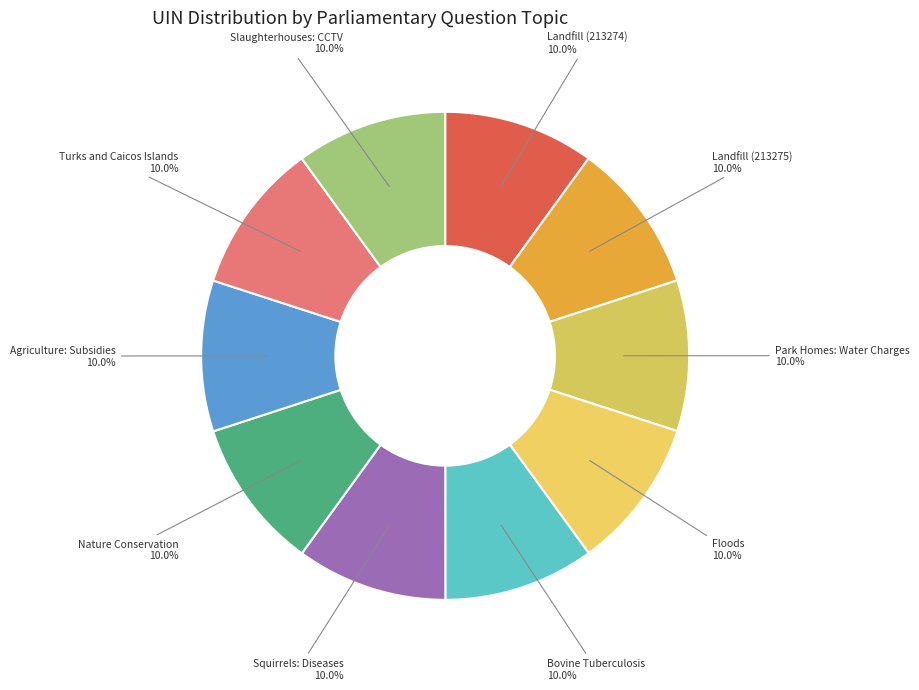

What portion of the pie excludes Agriculture: Subsidies?

90.0%